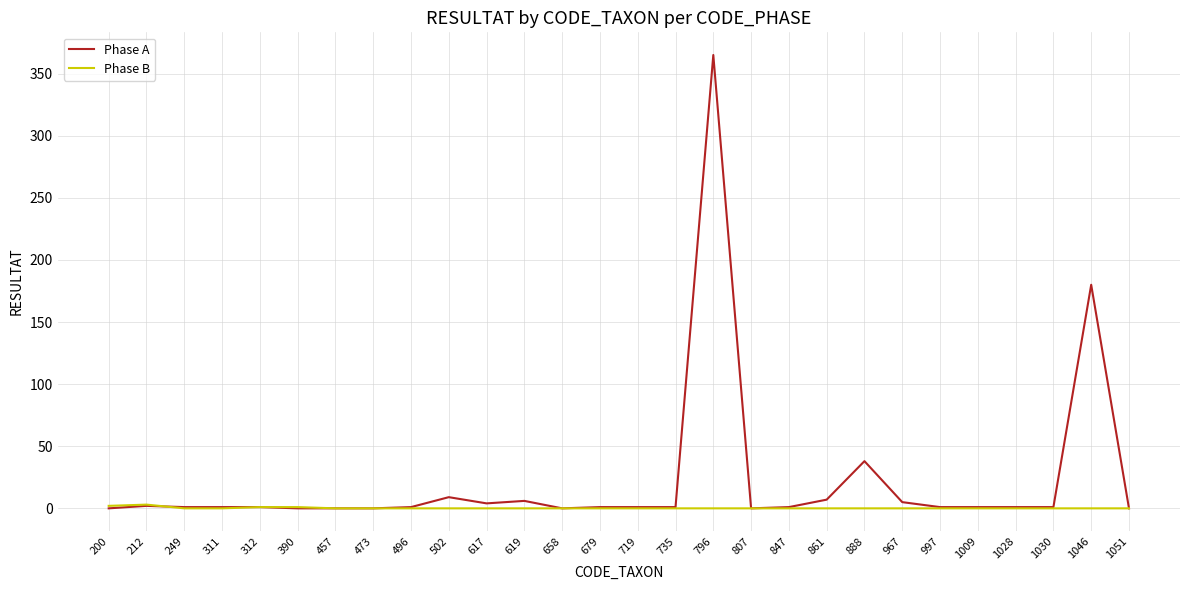

Does the chart display data point markers on the line(s)?

No